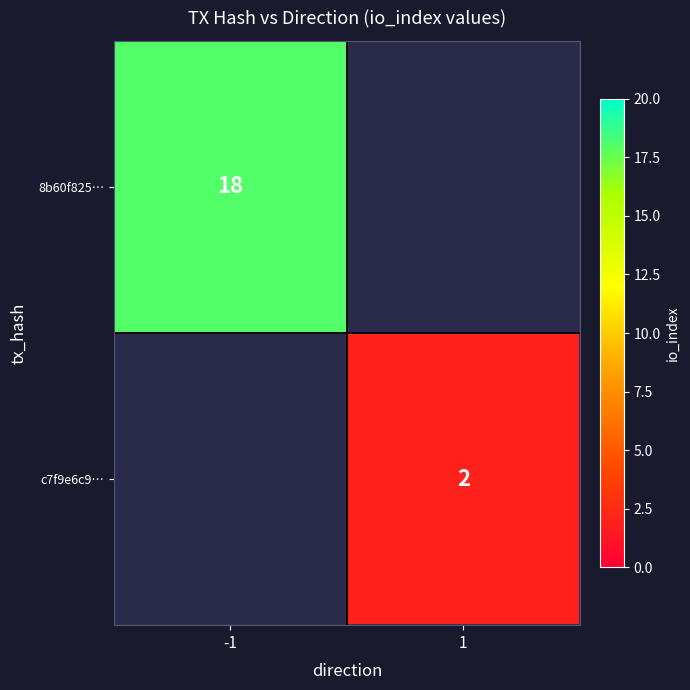

The value of c7f9e6c9… at 1 is 3. True or false?

False